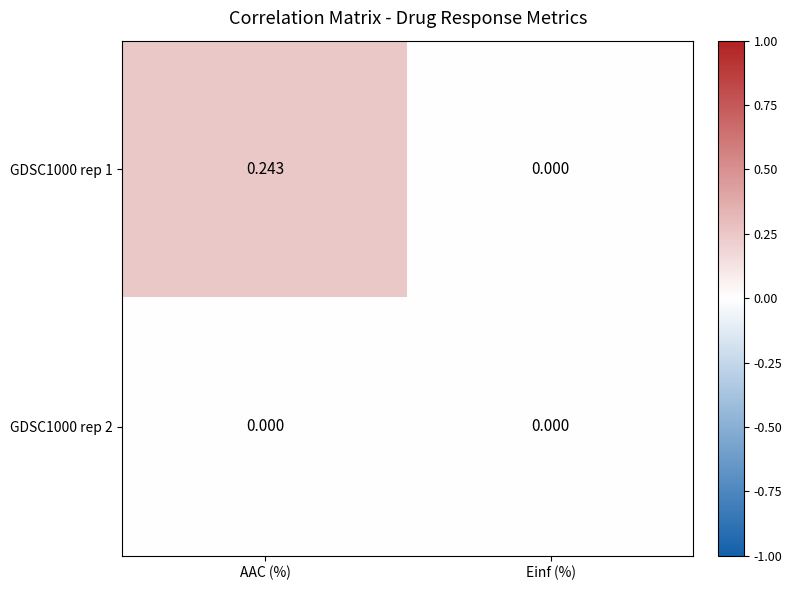

Where is GDSC1000 rep 1 nearest to the value 0?

Einf (%)